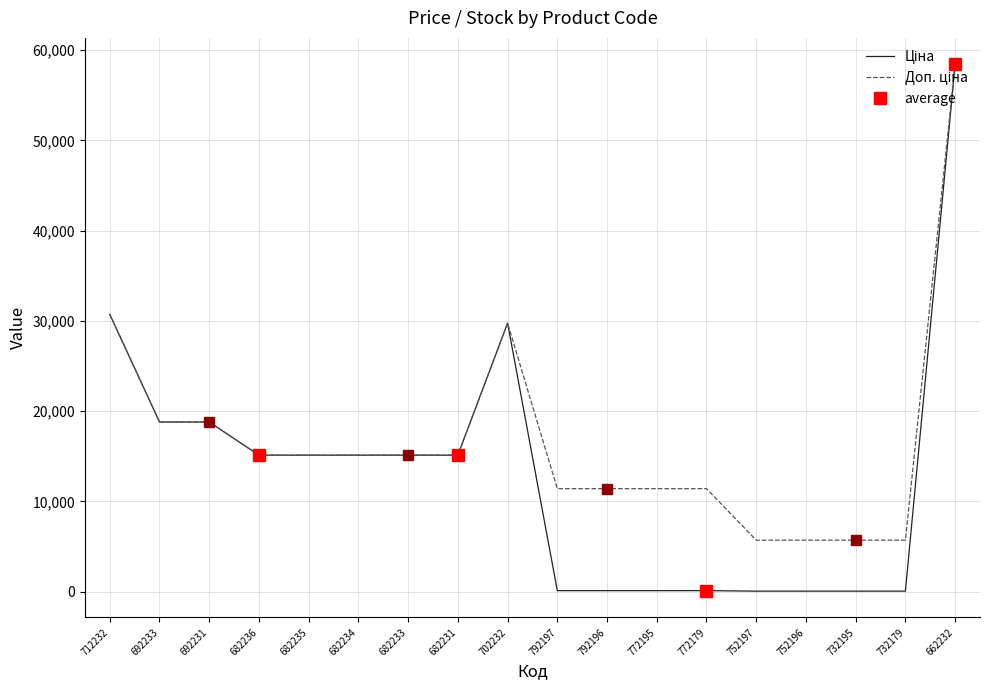

The Ціна series shows 41113.4 at 712232. True or false?

False